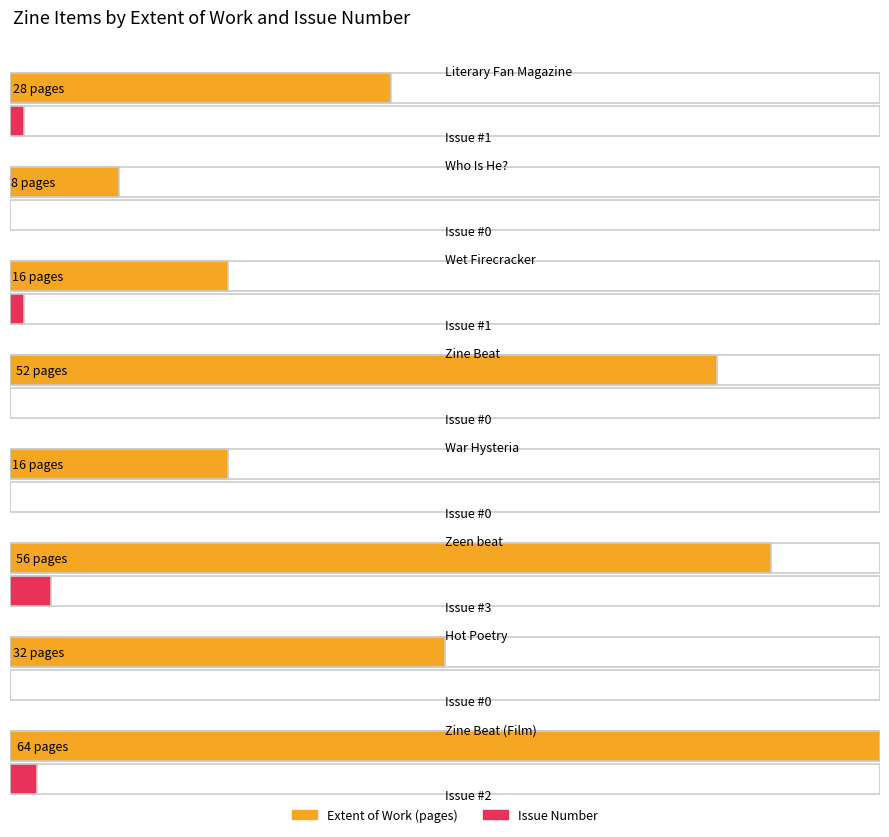

At Zeen beat, list the series in order from smallest to largest.

Issue, Extent of Work